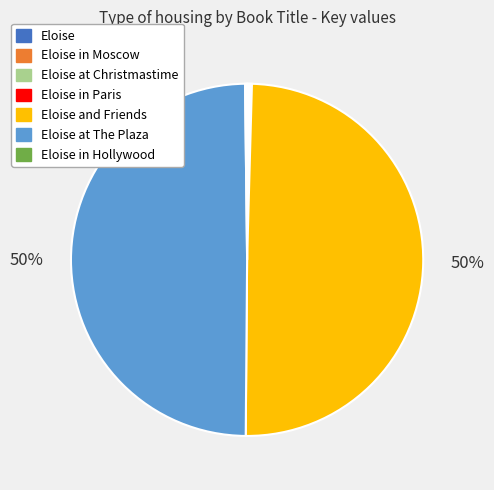

To the nearest percent, what is the difference between the largest and smallest slice percentages?

50%